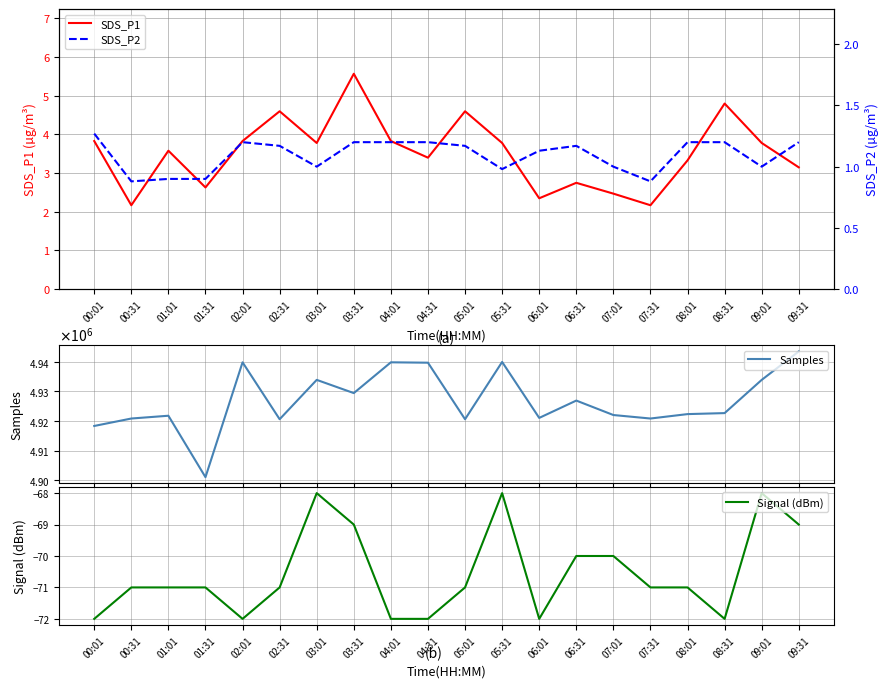

Which series has the largest range (max minus min)?

Samples